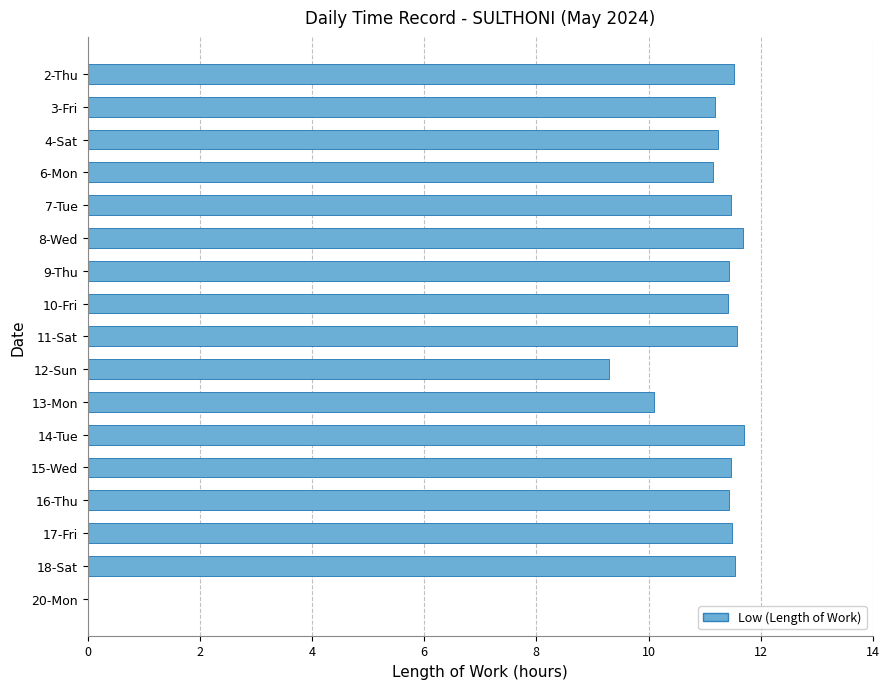

What is the greatest value displayed?

11.7